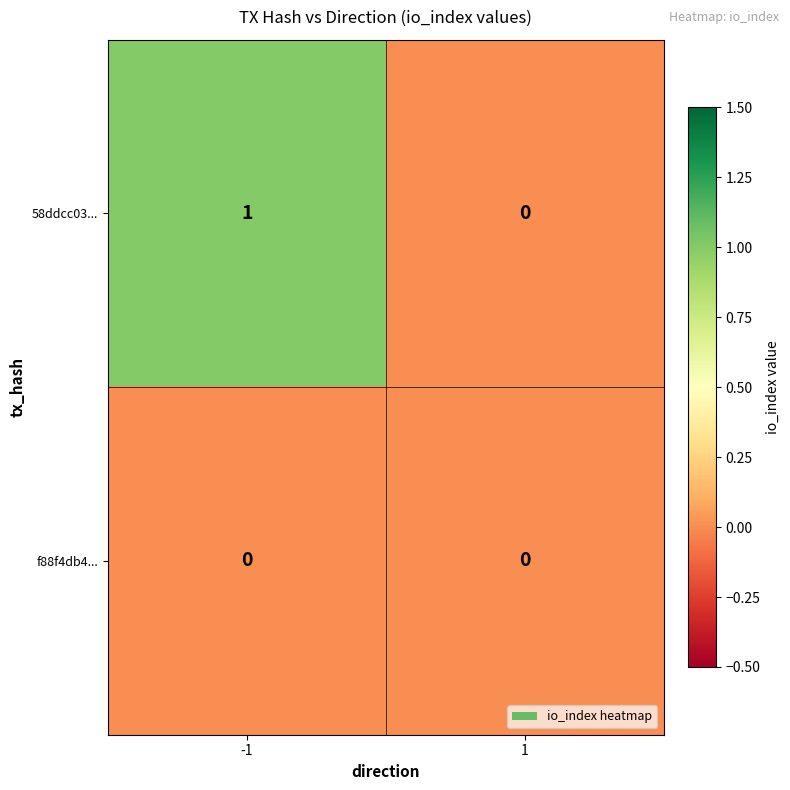

The f88f4db4... series shows 0 at 1. True or false?

True